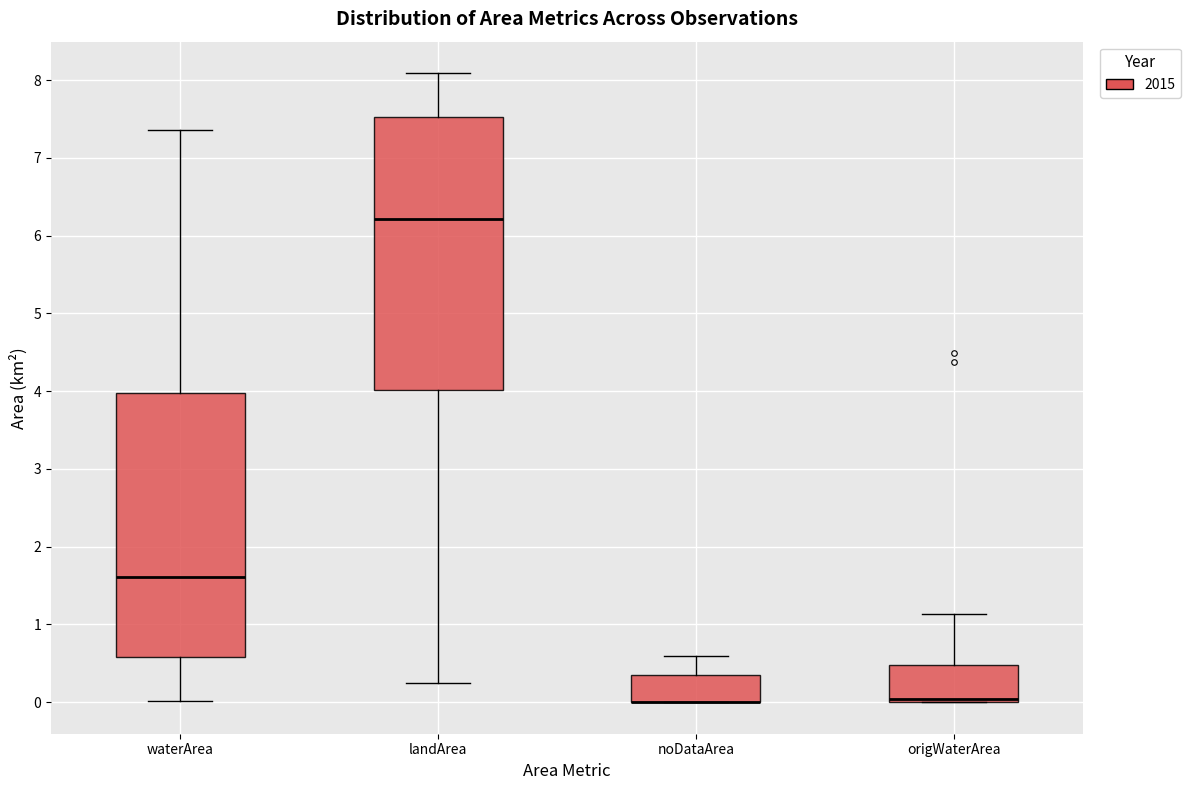

Reading left to right, read every box against the y-axis: the position of its median line, the range the box covers, and the ends of its whiskers. The values are not printed on the chart, so give them approximately, as read against the axis.

waterArea: median 1.6, box 0.6 to 4.0, whiskers 0.0 to 7.4
landArea: median 6.2, box 4.0 to 7.5, whiskers 0.3 to 8.1
noDataArea: median 0.0 (drawn on the box's lower edge), box 0.0 to 0.3, whiskers 0.0 to 0.6
origWaterArea: median 0.0 (just above the box's lower edge), box 0.0 to 0.5, whiskers 0.0 to 1.1